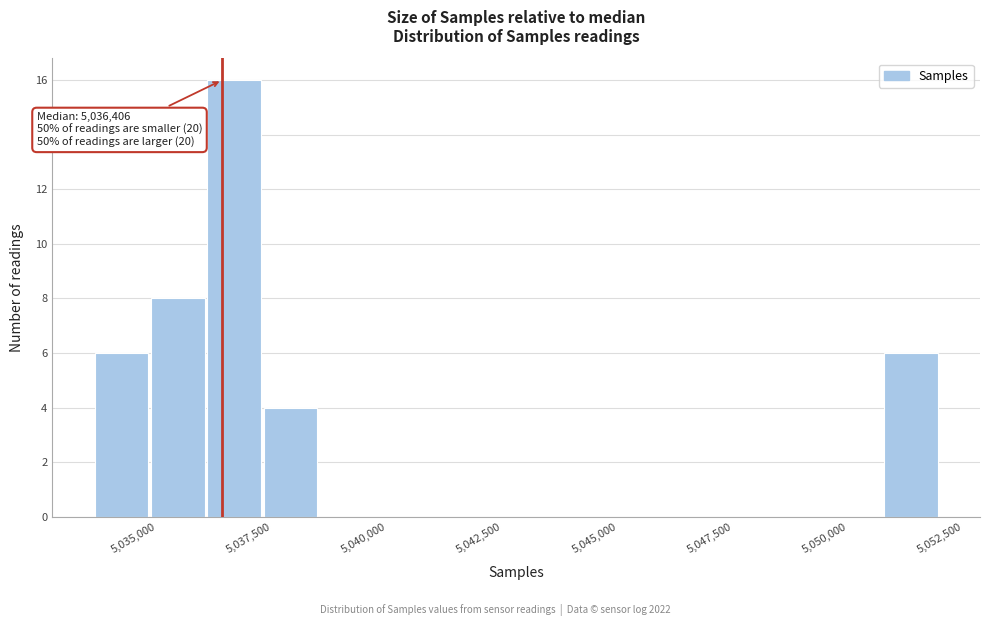

Around what value on the x-axis is the tallest bar? Give the approximate position of its centre, as read against the axis.

5036500